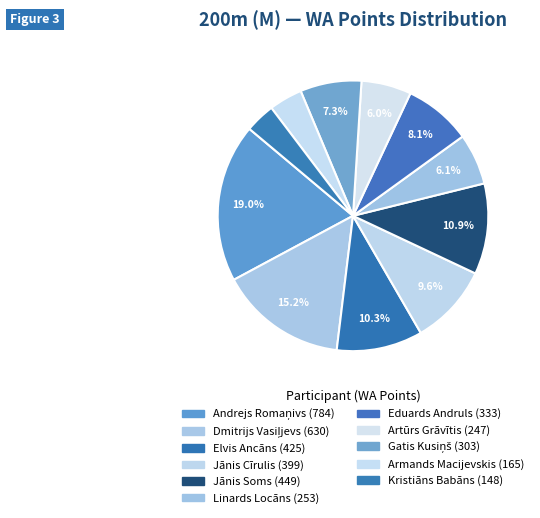

To the nearest percent, what is the difference between the Dmitrijs Vasiļjevs and Artūrs Grāvītis slice percentages?

9%